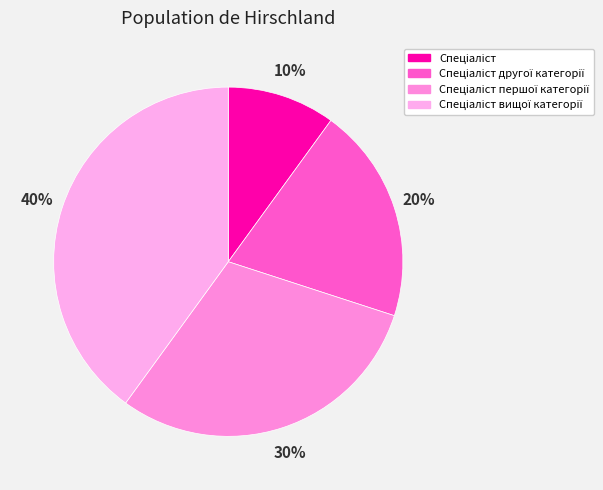

How many slices are in this pie chart?

4